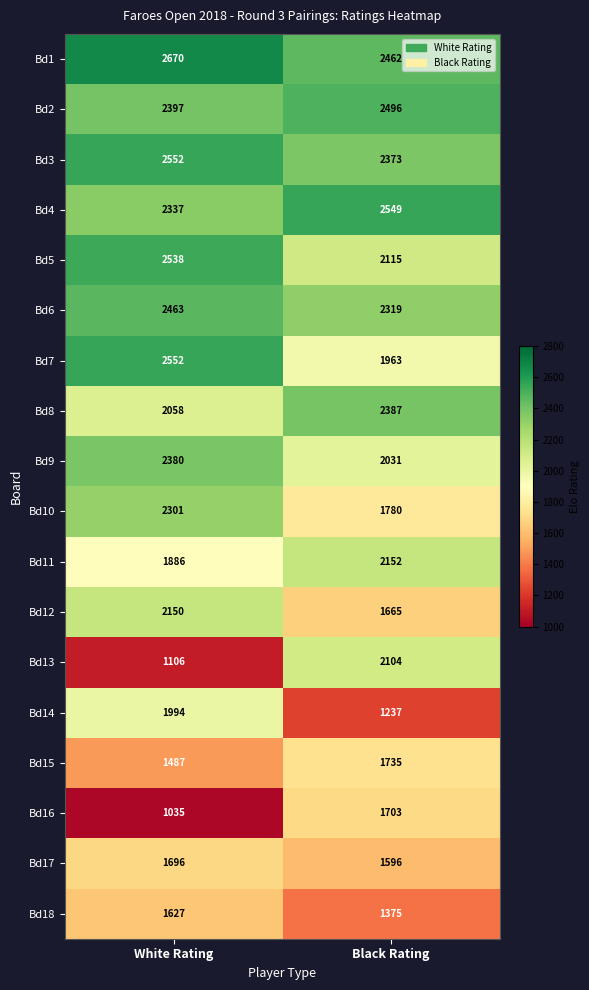

The value of Bd13 at Black Rating is 2104. True or false?

True